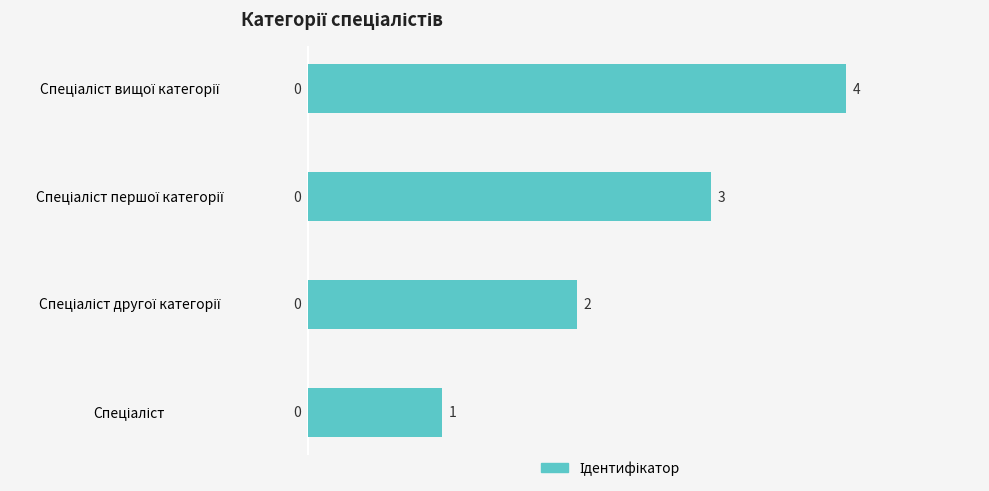

How many data points are less than 3?

2